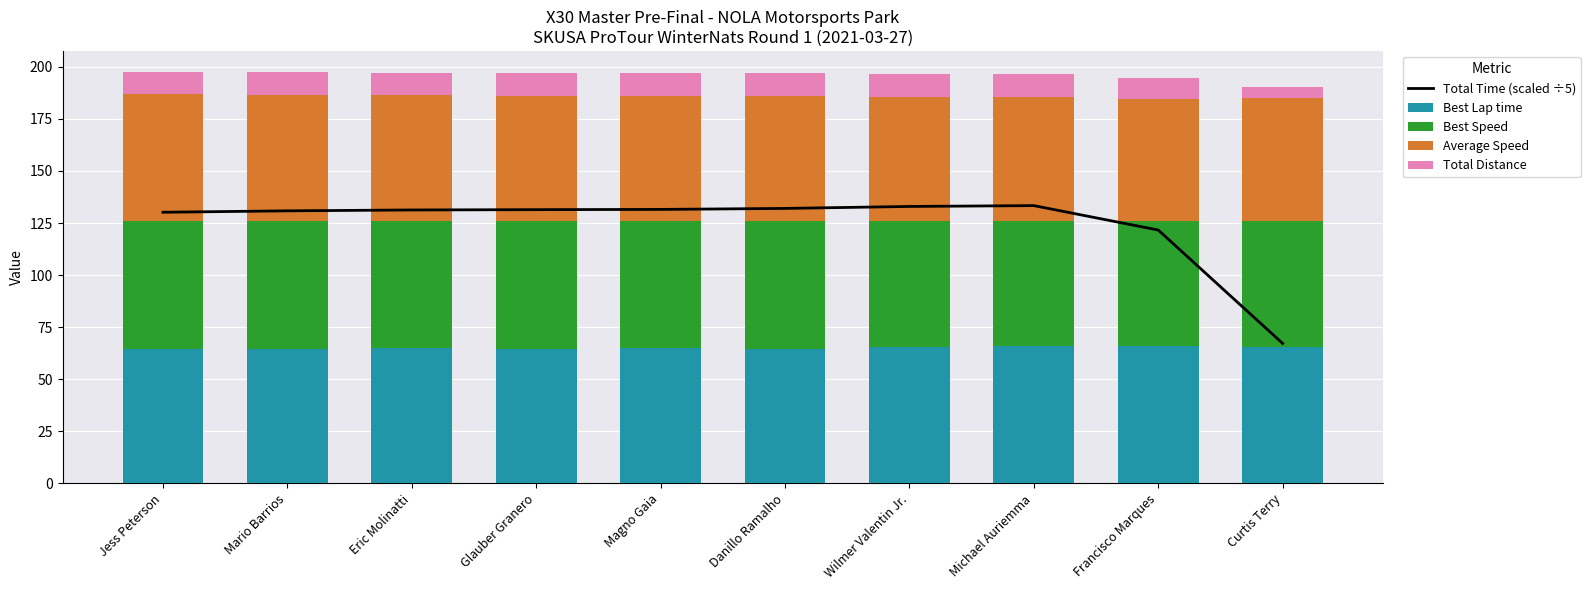

What is the difference between the Total Time (scaled ÷5) values at Jess Peterson and Francisco Marques?

8.5